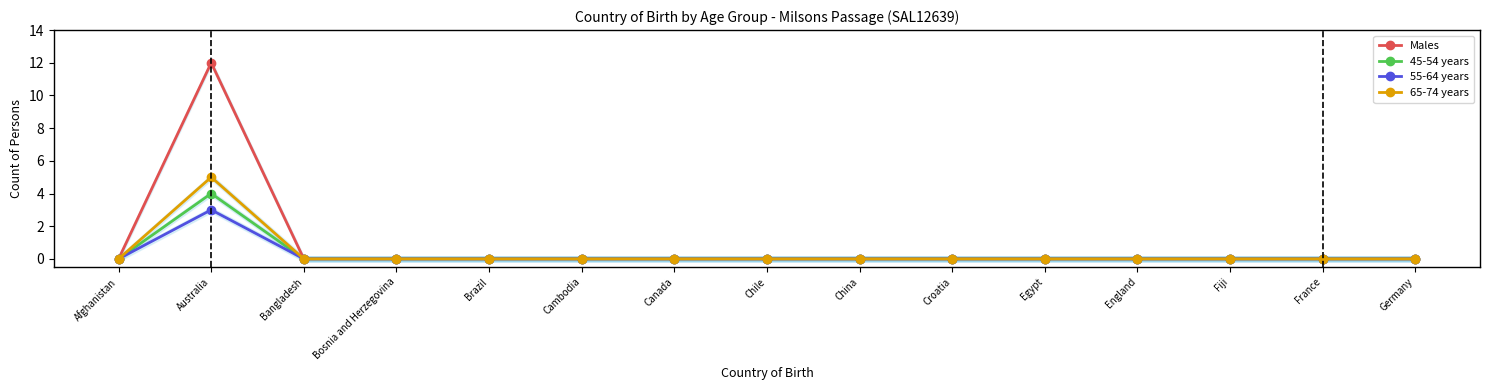

What are all the series names shown in the legend?

Males, 45-54 years, 55-64 years, 65-74 years